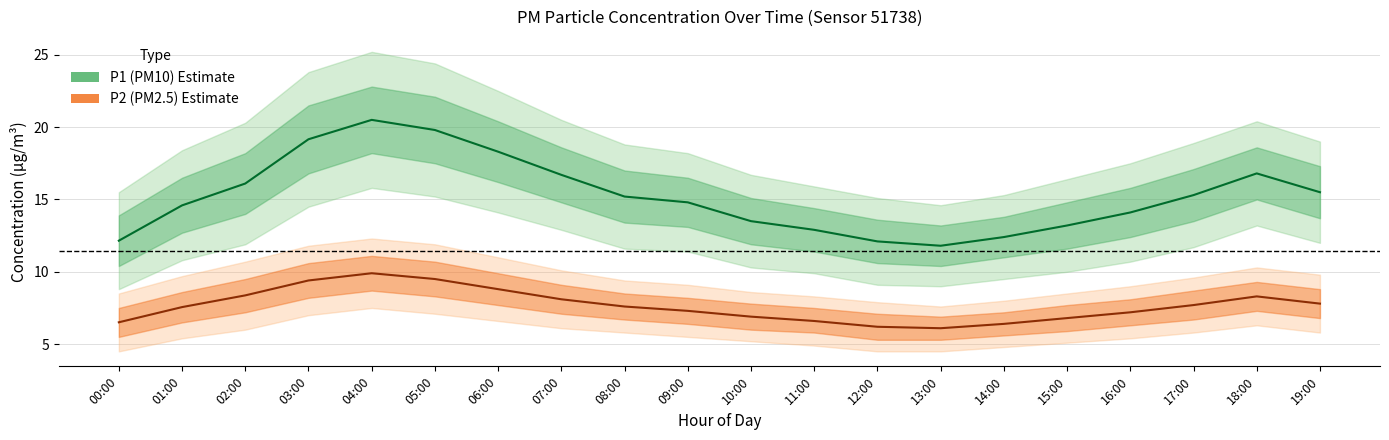

Reading left to right, extract all data points from this chart.

P1 (PM10): 12.2	14.6	16.1	19.2	20.5	19.8	18.3	16.7	15.2	14.8	13.5	12.9	12.1	11.8	12.4	13.2	14.1	15.3	16.8	15.5
P2 (PM2.5): 6.5	7.6	8.4	9.4	9.9	9.5	8.8	8.1	7.6	7.3	6.9	6.6	6.2	6.1	6.4	6.8	7.2	7.7	8.3	7.8